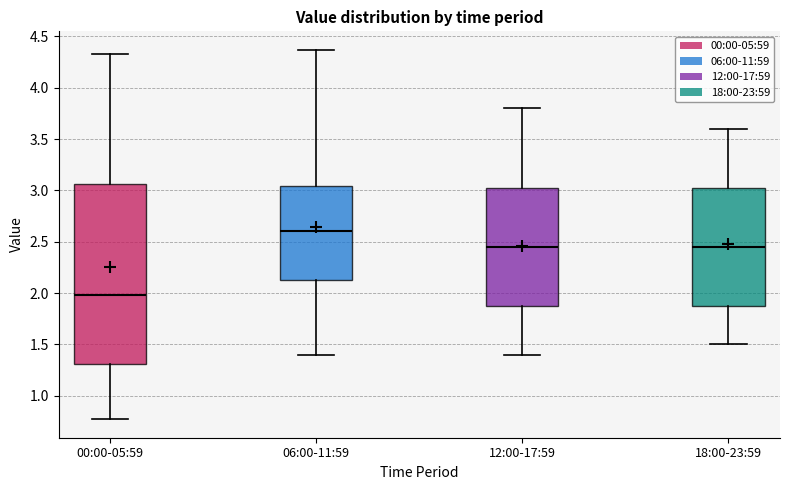

Where does the lower whisker of the box for 00:00-05:59 end on the y-axis? The values are not printed on the chart, so give them approximately, as read against the axis.

0.75